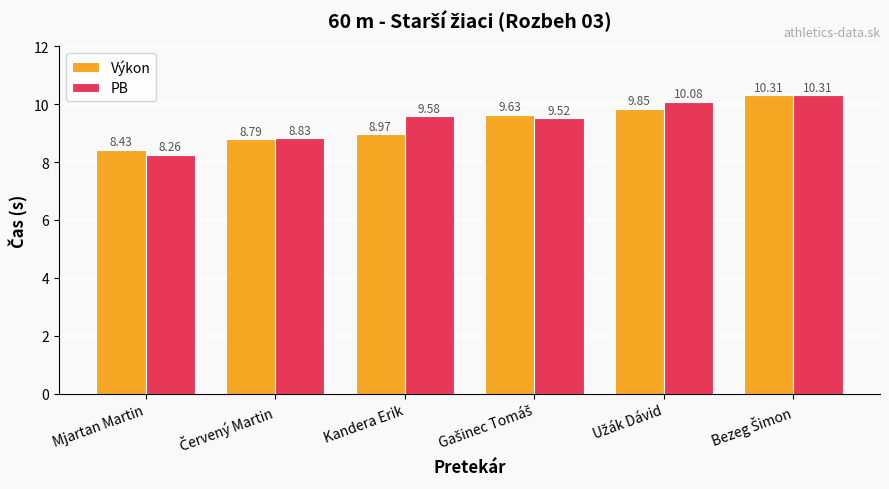

At which category does the chart reach its minimum across all series?

Mjartan Martin